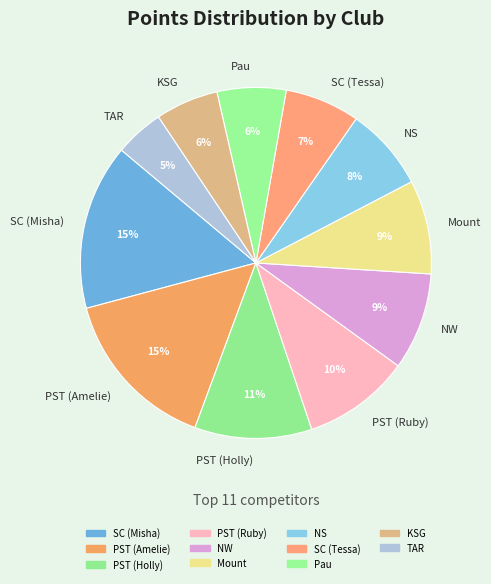

How many slices are in this pie chart?

11